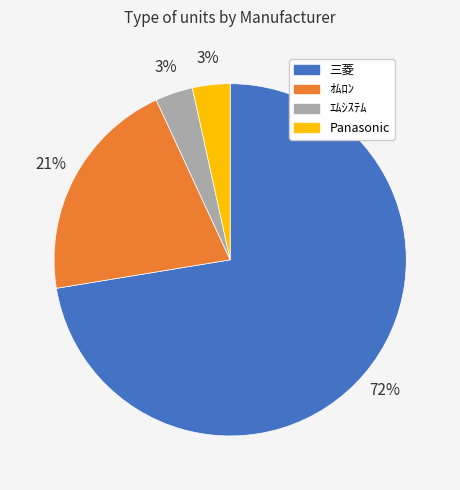

The ｴﾑｼｽﾃﾑ slice represents 13% of the pie. True or false?

False